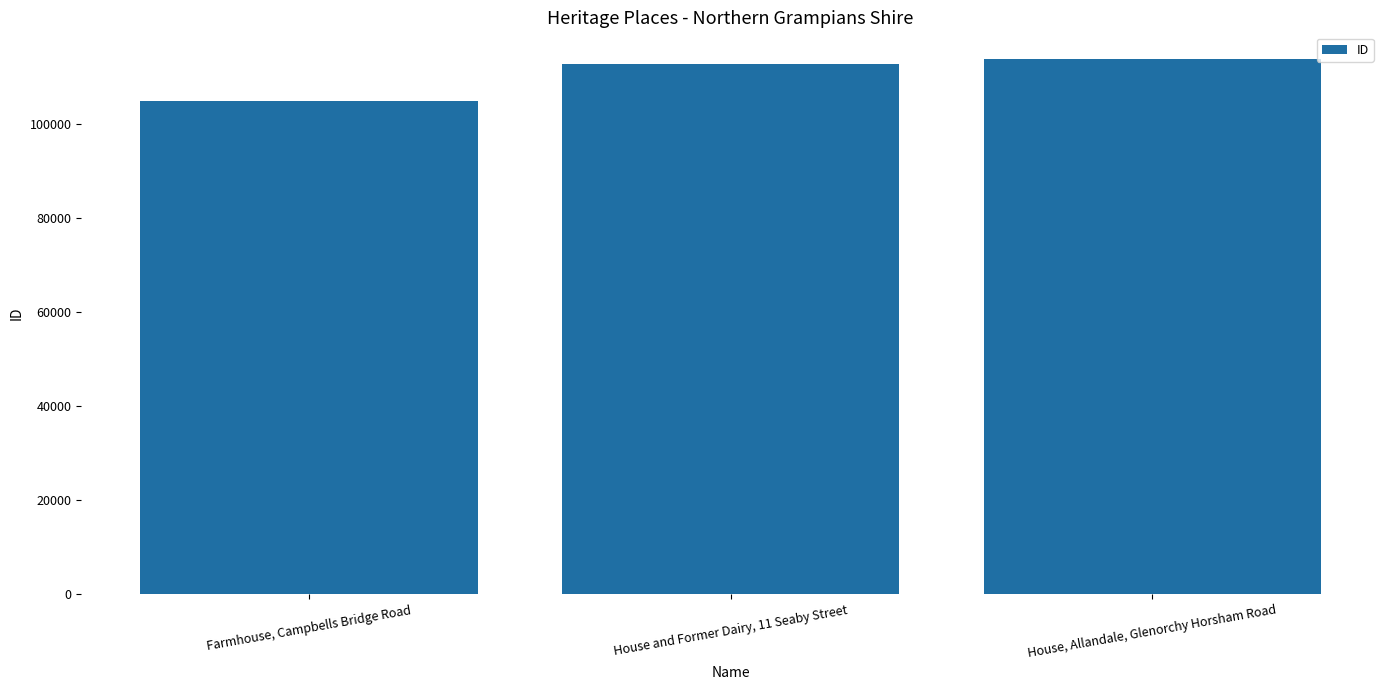

What is the change in value from Farmhouse, Campbells Bridge Road to House and Former Dairy, 11 Seaby Street?

+7896